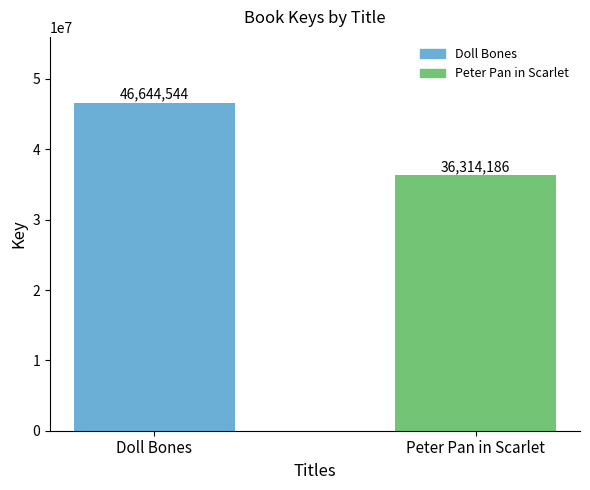

What position from the right is Doll Bones?

2